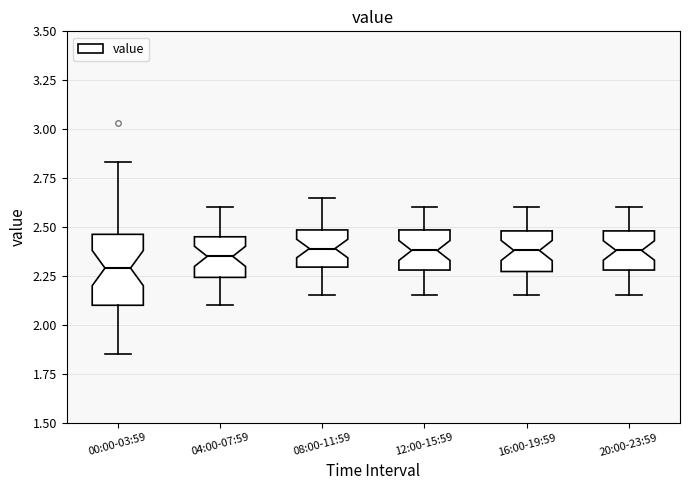

Where is the upper edge of the box for 08:00-11:59 on the y-axis? The values are not printed on the chart, so give them approximately, as read against the axis.

2.50